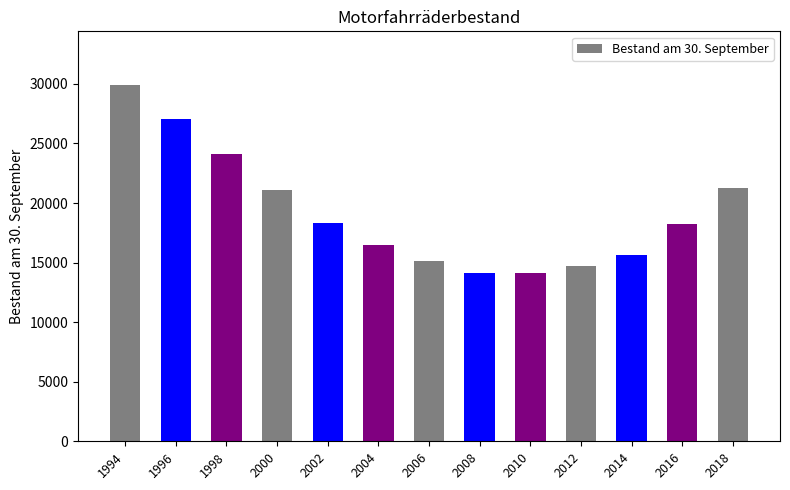

Is it true that the value at 2008 is 19315?

False